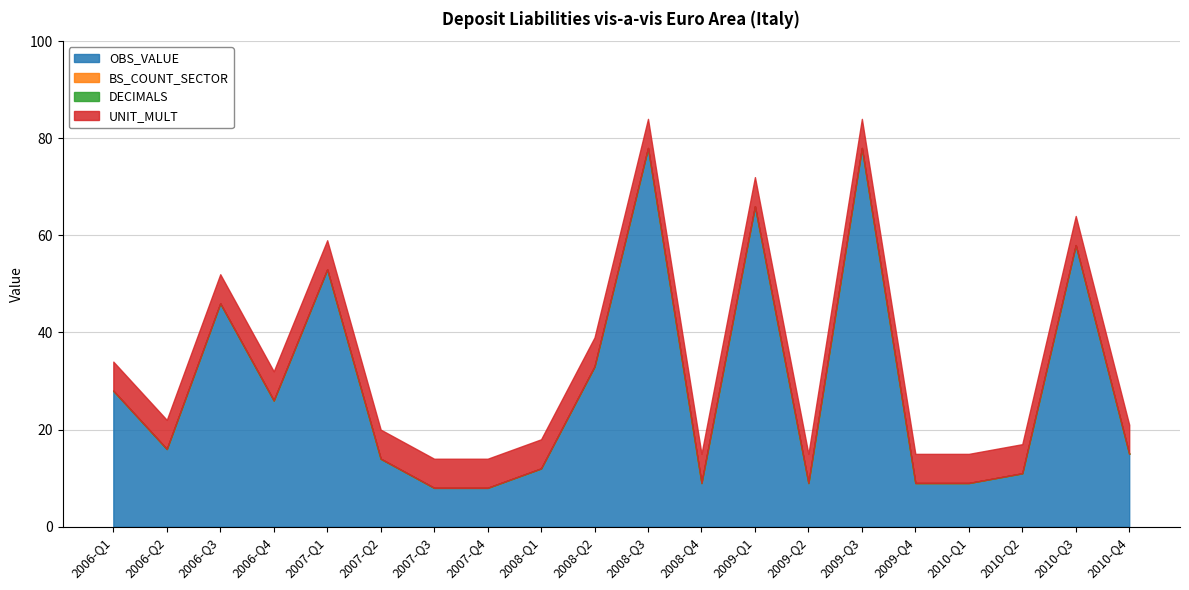

List the series in order of their peak value, lowest first.

BS_COUNT_SECTOR, DECIMALS, UNIT_MULT, OBS_VALUE